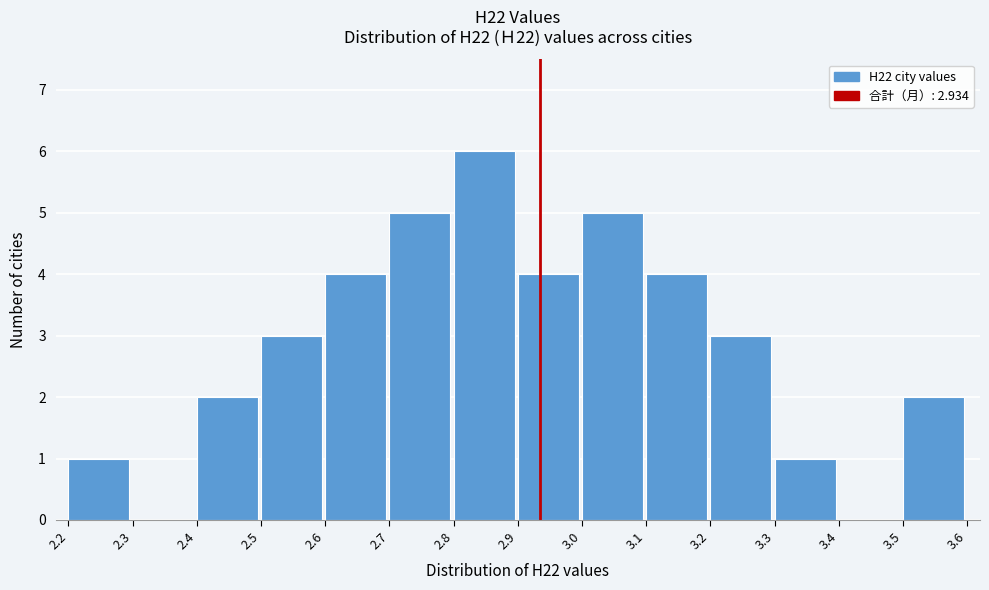

Which range on the x-axis has the tallest bar?

2.8 to 2.9